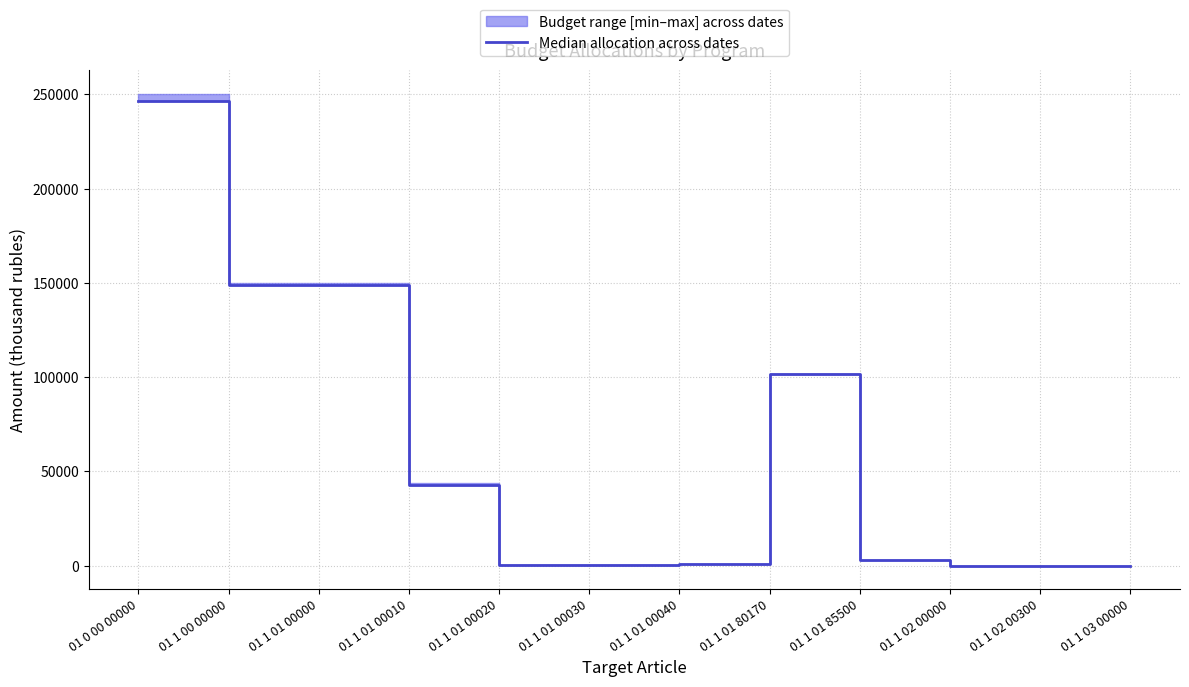

Rank the categories by value from lowest to highest.

01 1 02 00000, 01 1 02 00300, 01 1 03 00000, 01 1 01 00030, 01 1 01 00020, 01 1 01 00040, 01 1 01 85500, 01 1 01 00010, 01 1 01 80170, 01 1 00 00000, 01 1 01 00000, 01 0 00 00000